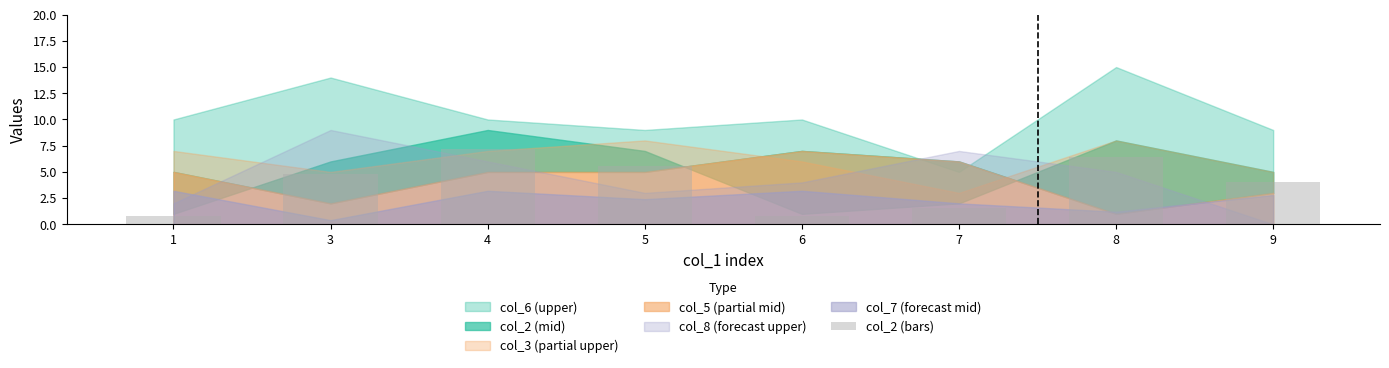

What is the value of the 1st bar from the left?

0.8